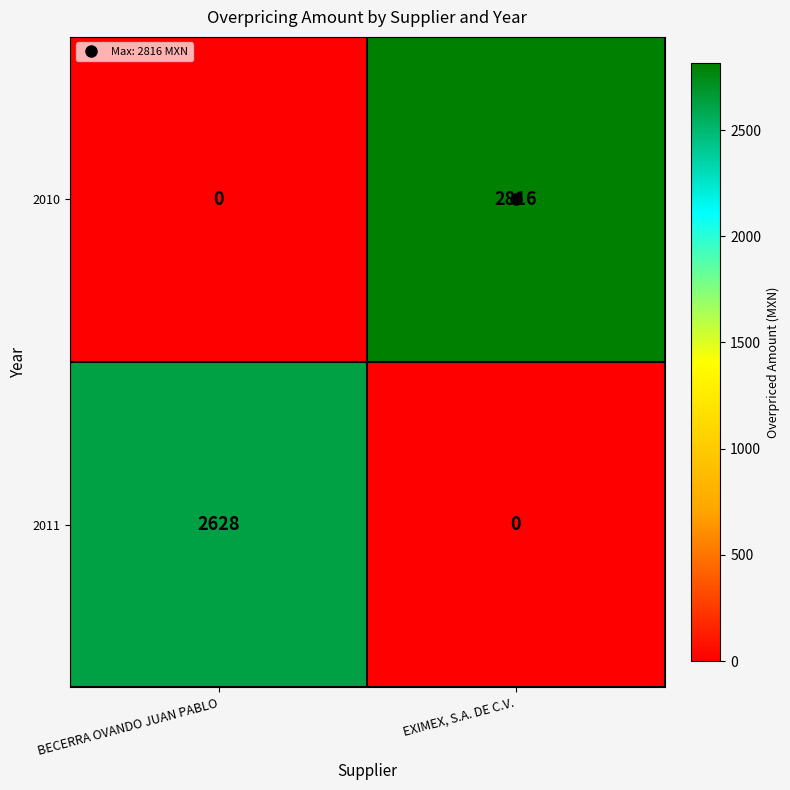

List the series in order of their peak value, highest first.

2010, 2011